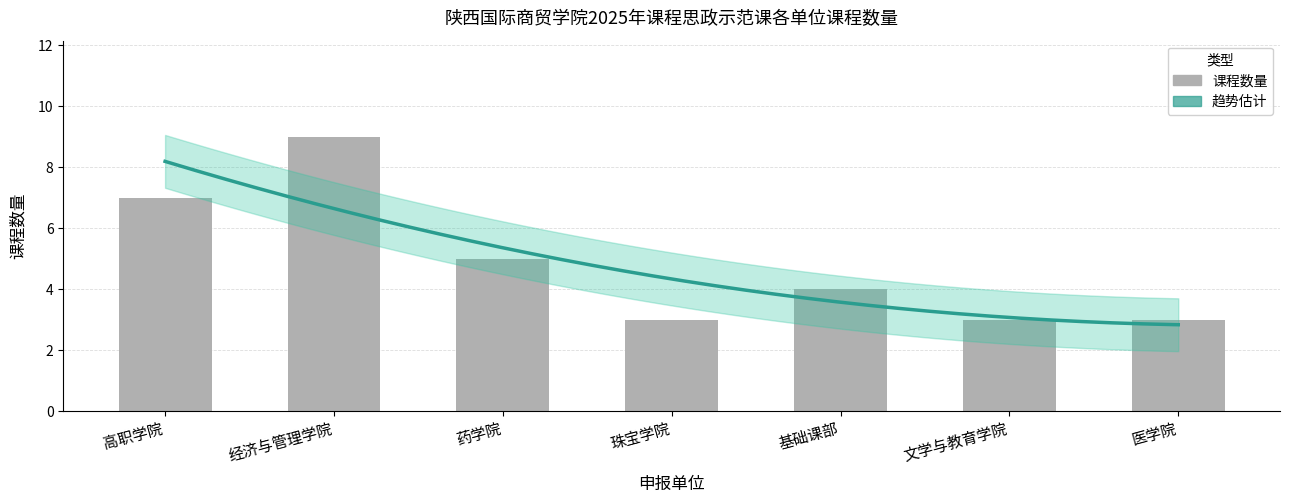

Rank the categories by value from lowest to highest.

珠宝学院, 文学与教育学院, 医学院, 基础课部, 药学院, 高职学院, 经济与管理学院